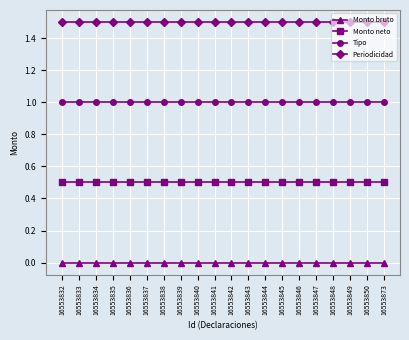

Which series has the largest total across all categories?

Periodicidad